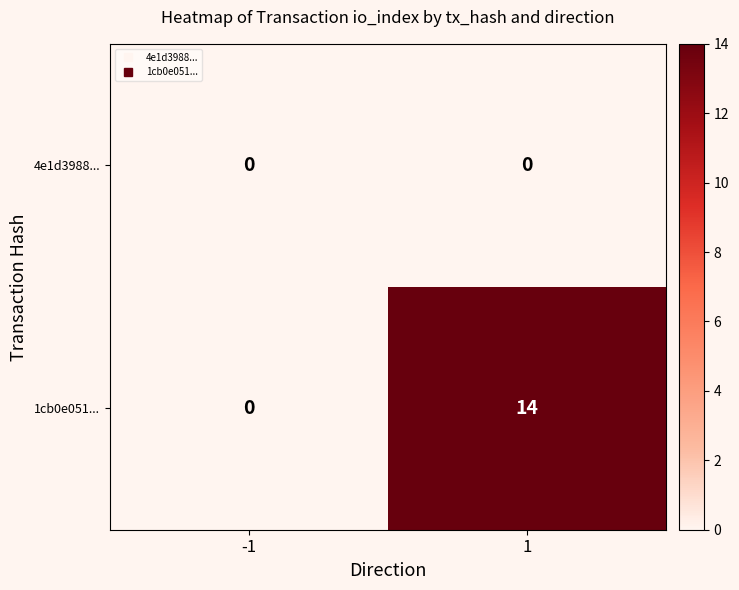

At how many categories does at least one series exceed 11?

1